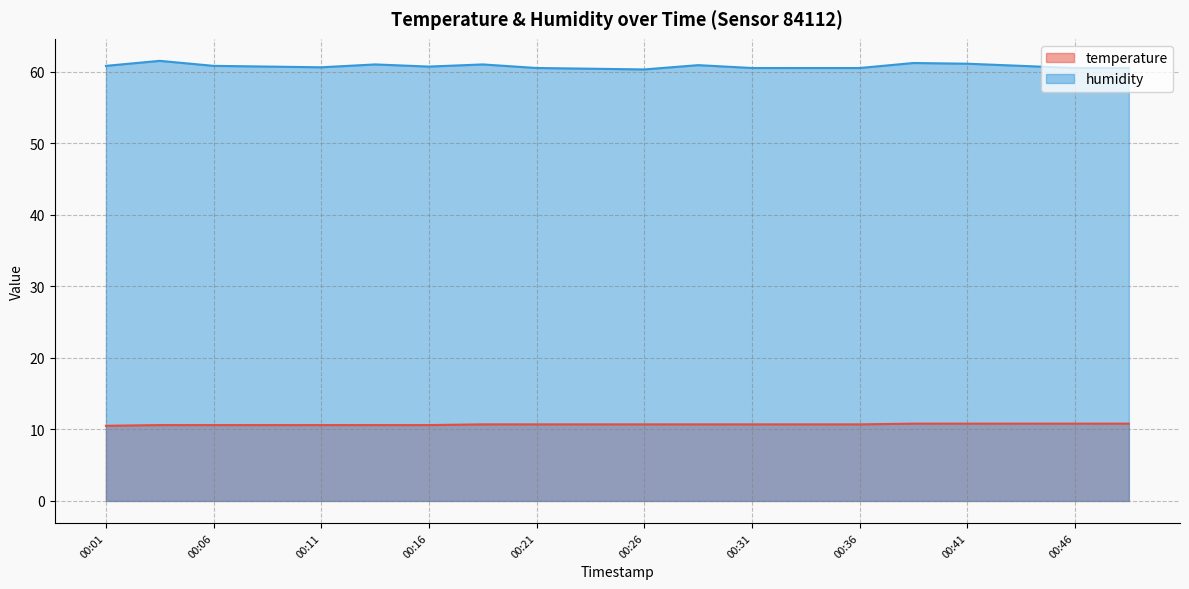

What is the highest value of the temperature series?

10.8